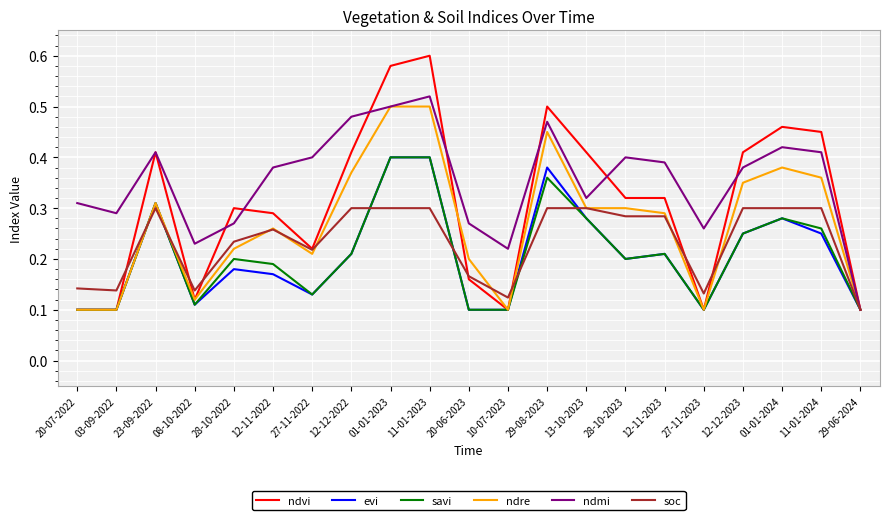

Which series has the largest total across all categories?

ndmi